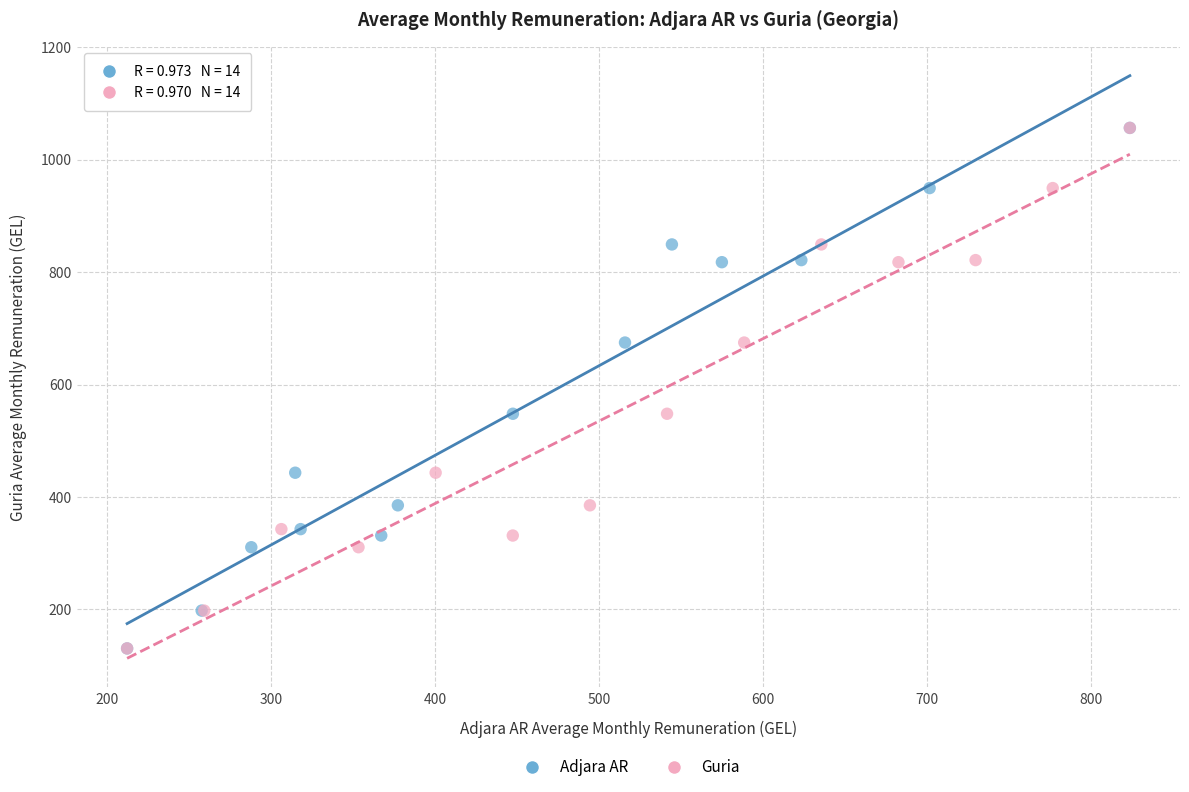

What are all the series names shown in the legend?

Adjara AR, Guria